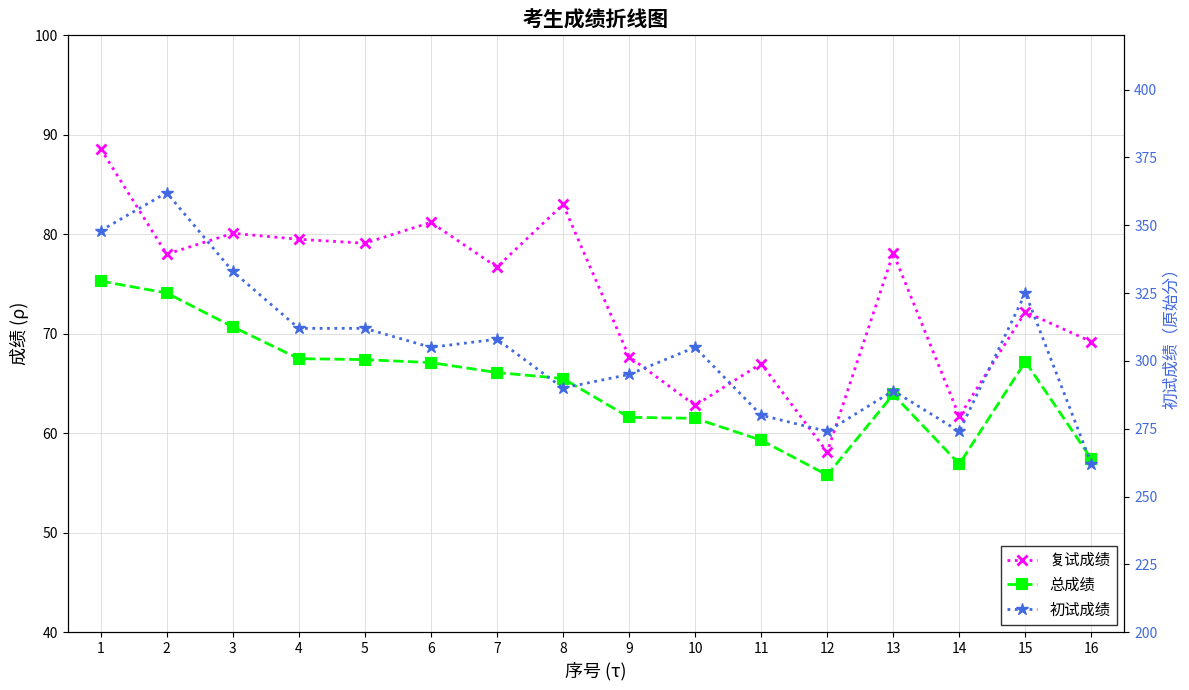

Where does the 复试成绩 series first go above 78?

1